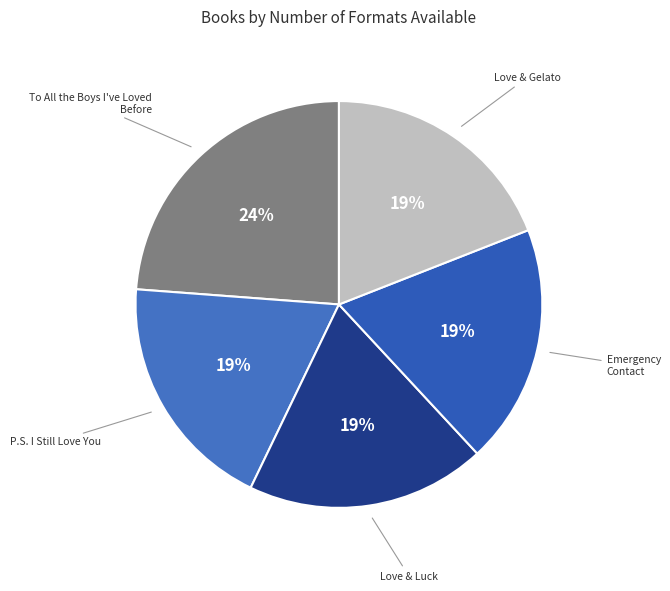

What is the ratio of the value at Emergency Contact to the value at Love & Gelato?

1.0